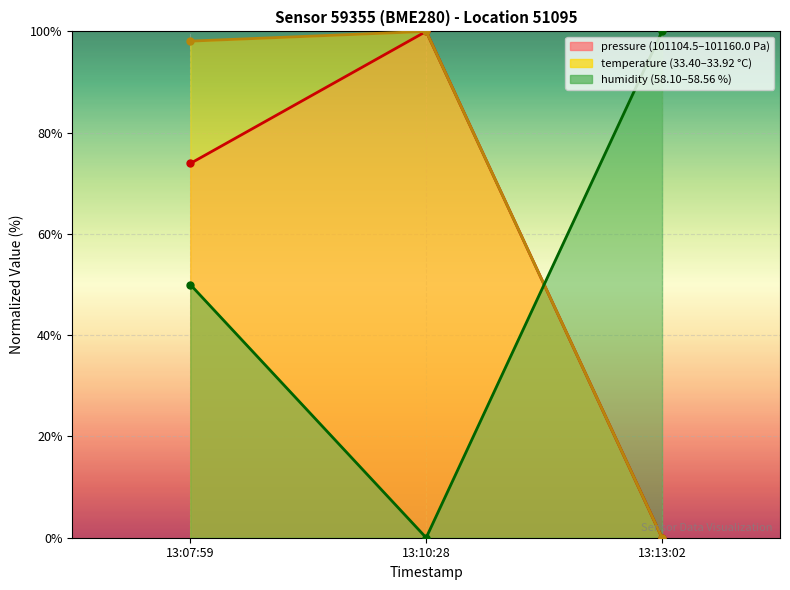

Reading right to left, extract all data points from this chart.

pressure: 0.0	100.0	73.9
temperature: 0.0	100.0	98.1
humidity: 100.0	0.0	50.0